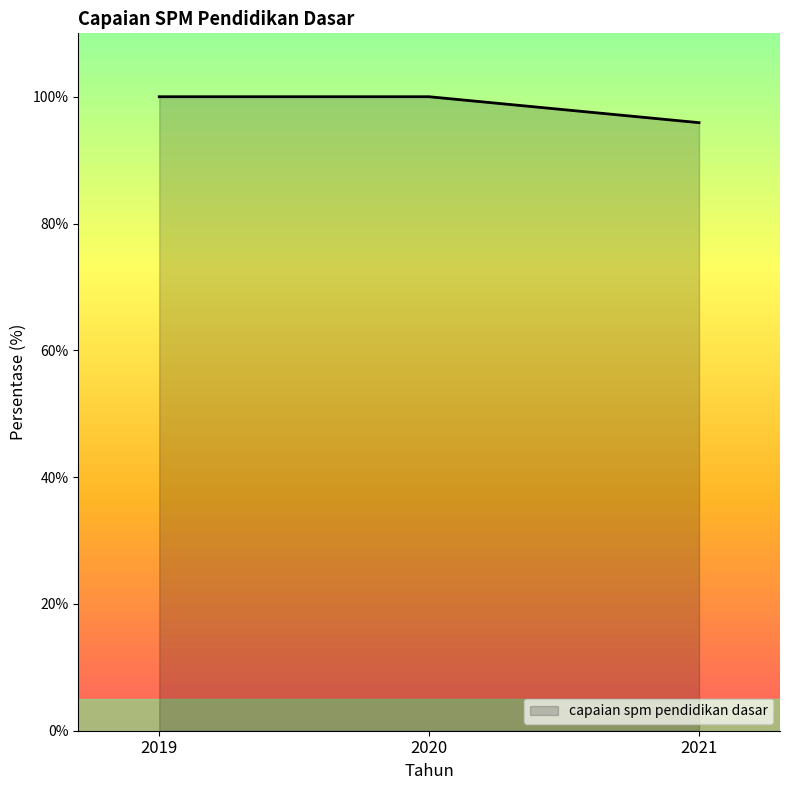

Is it true that the value at 2021 is 153.6?

False